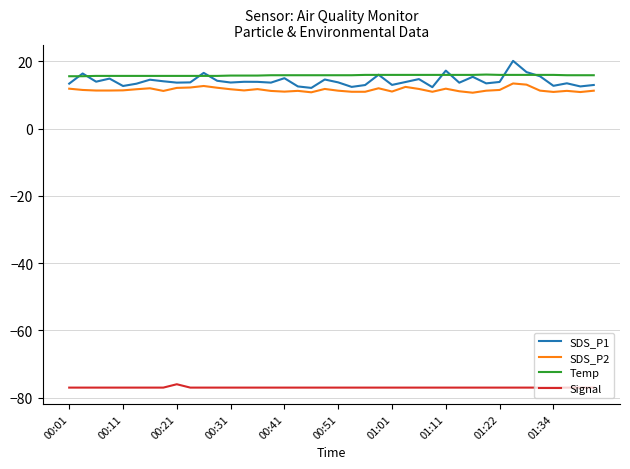

Which series has the widest spread of values?

SDS_P1